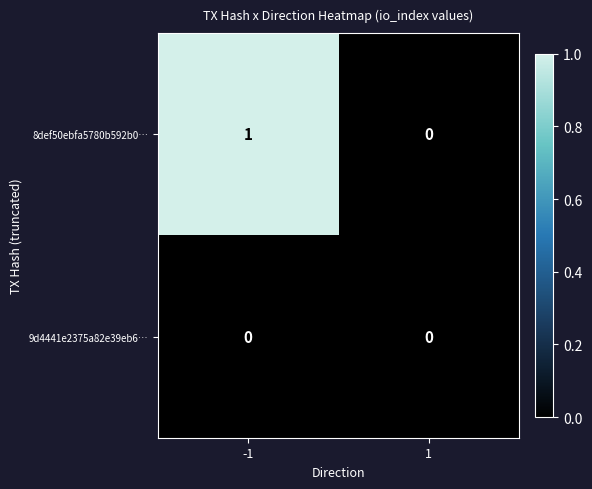

List the series in order of their peak value, highest first.

8def50ebfa5780b592b0…, 9d4441e2375a82e39eb6…